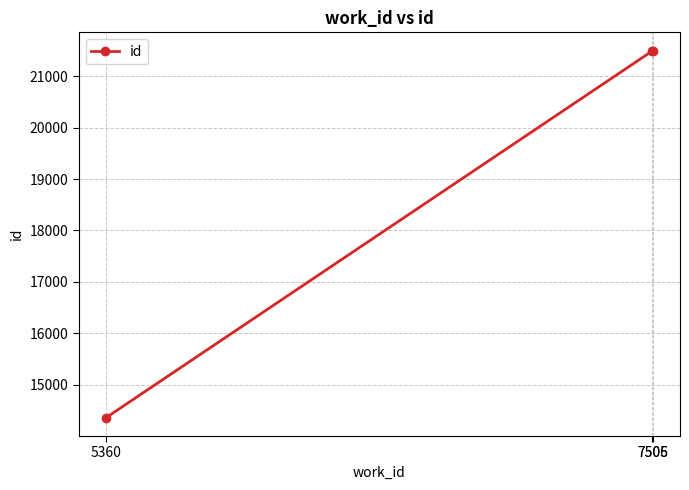

What is the smallest value displayed?

14361